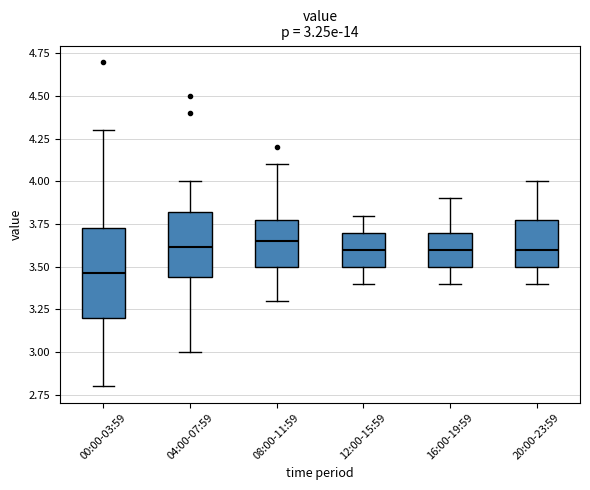

Which box has the lowest median line?

00:00-03:59